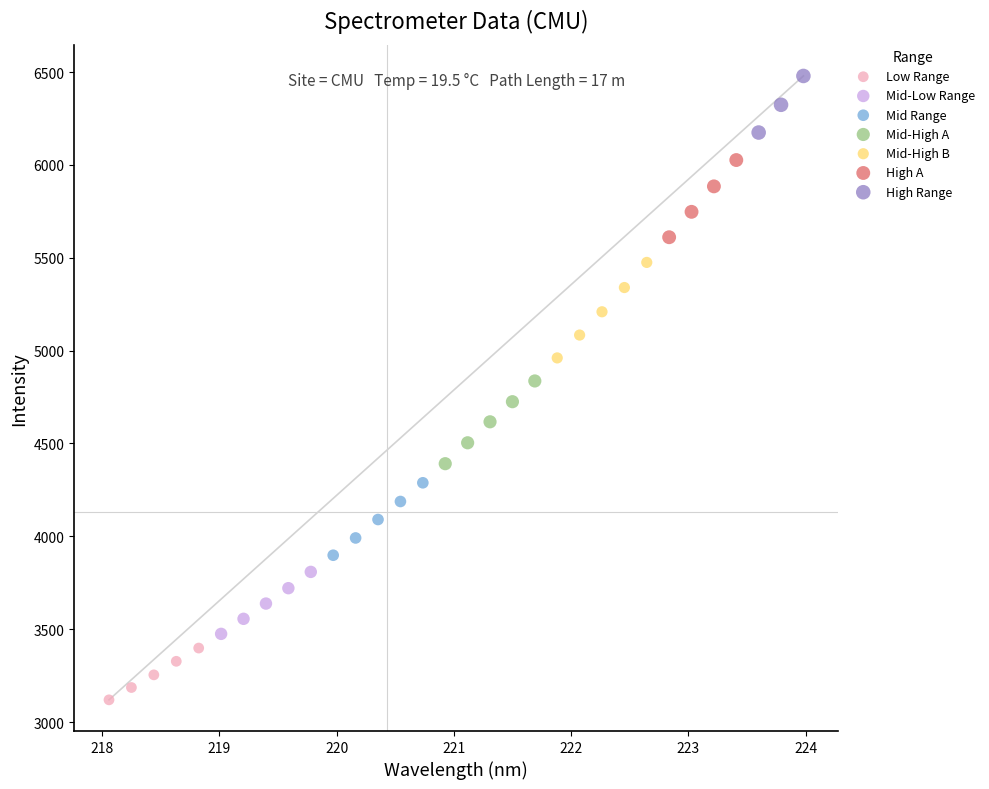

Which series contains the lowest Y value?

Low Range